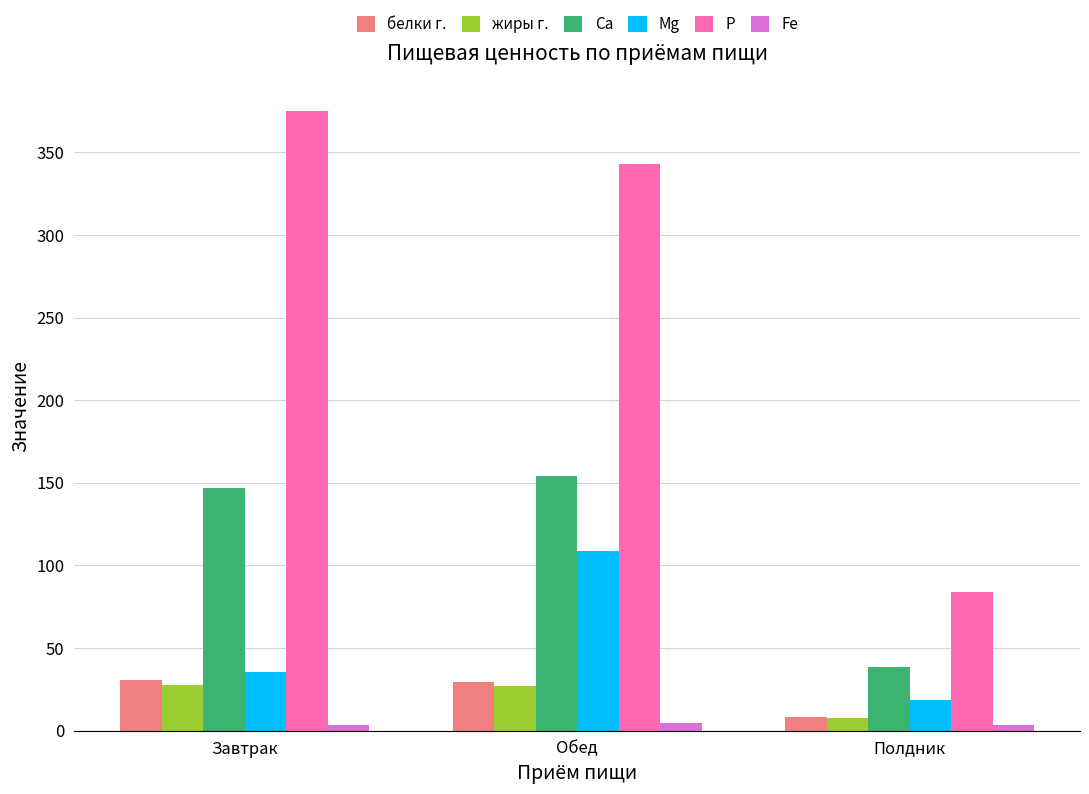

Which category has the highest value across all series?

Завтрак